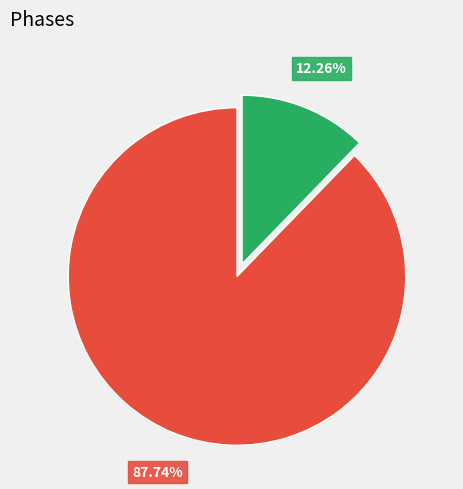

Is there any slice that represents more than half of the pie?

Yes